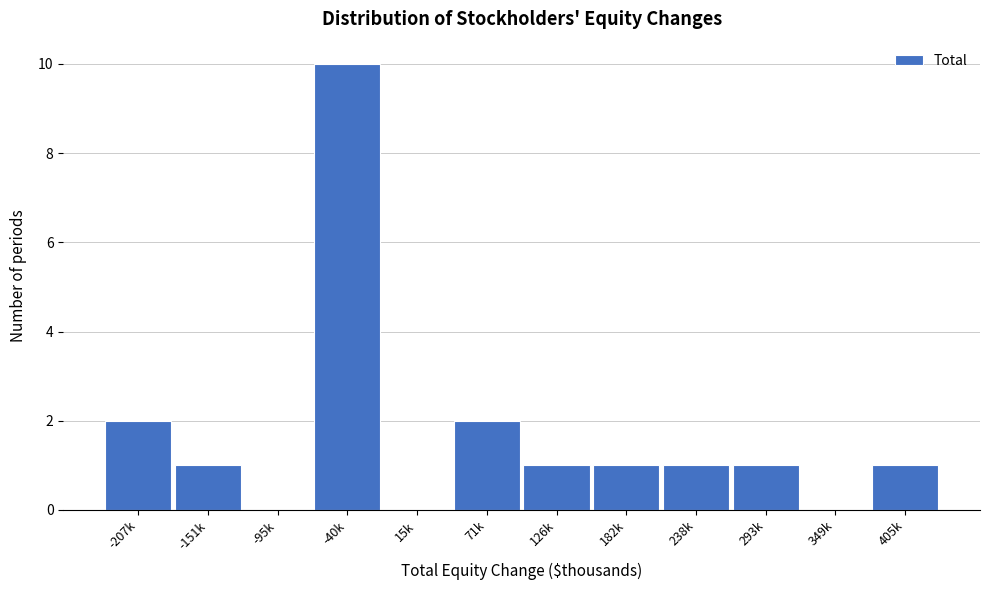

Reading left to right, extract all data points from this chart.

-207k=2	-151k=1	-95k=0	-40k=10	15k=0	71k=2	126k=1	182k=1	238k=1	293k=1	349k=0	405k=1